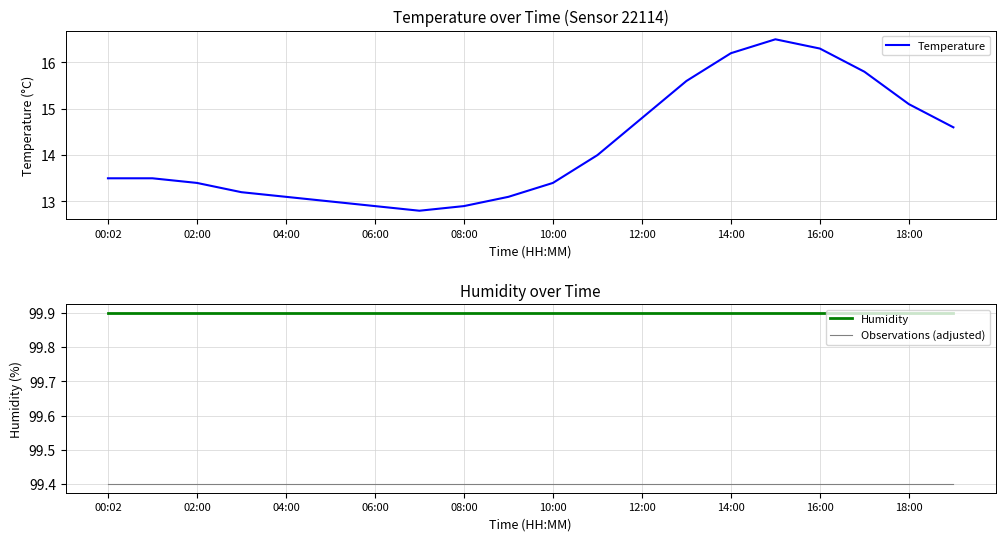

Does the chart have visible grid lines?

Yes